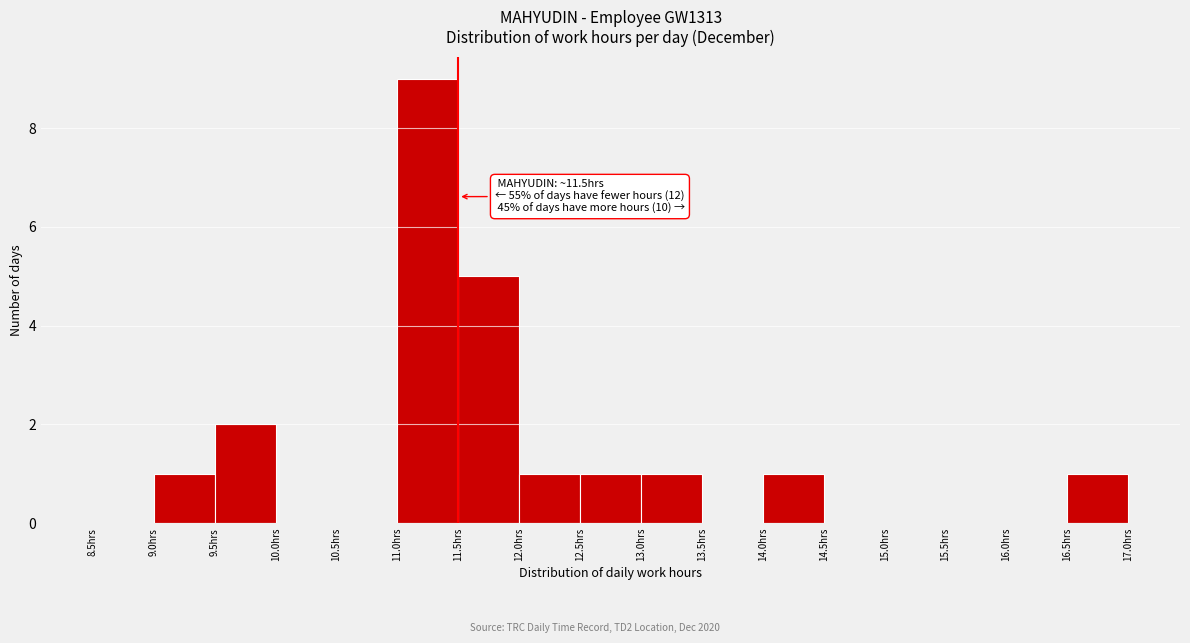

Which range on the x-axis has the tallest bar?

11.0 to 11.5